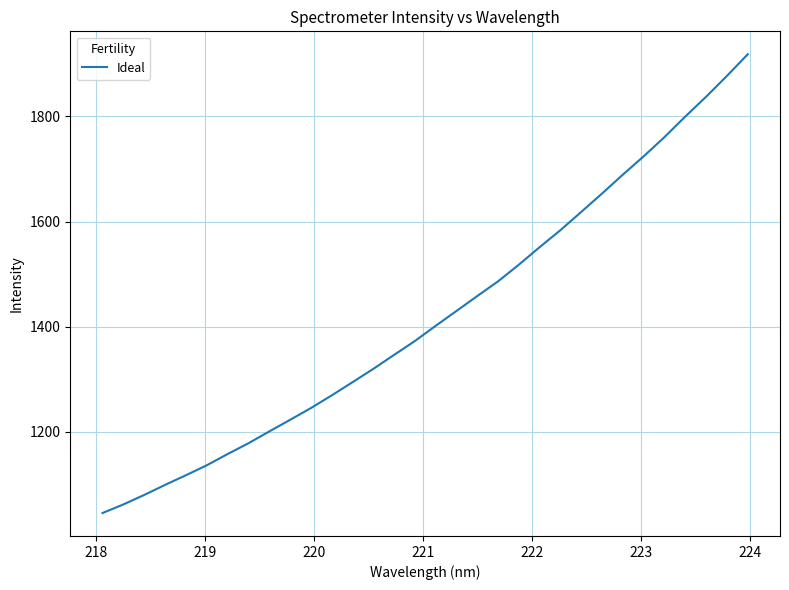

What is the minimum value shown in the chart?

1045.0